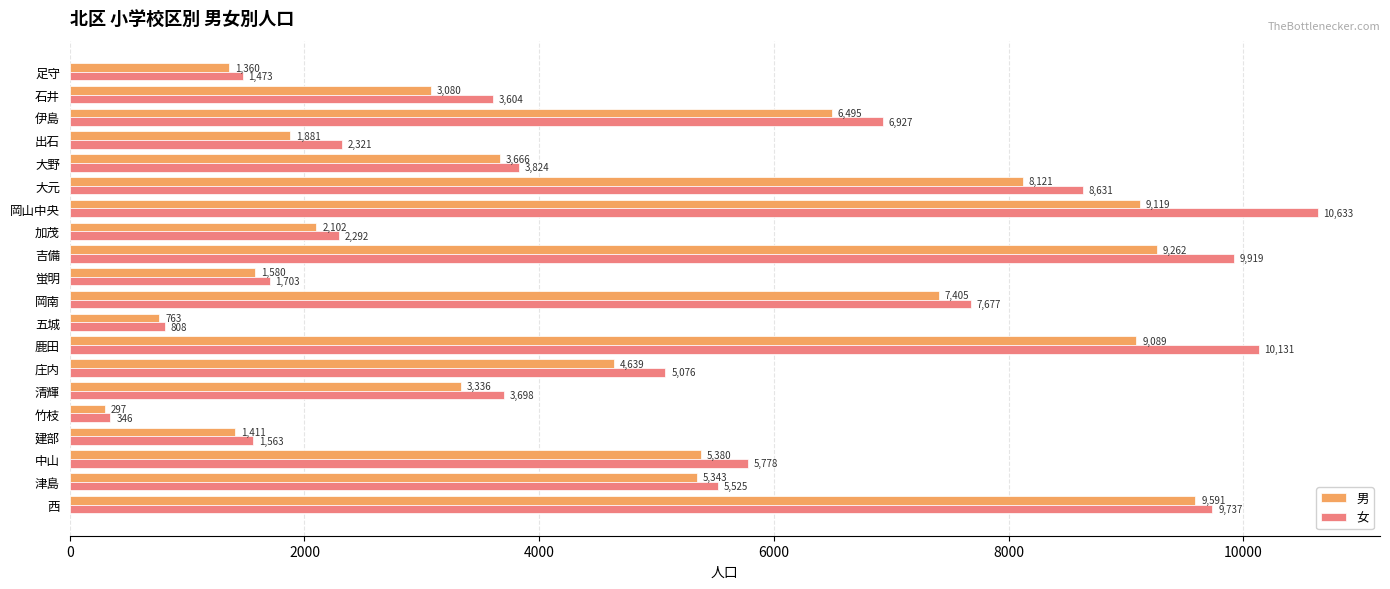

True or false: 女 has a value of 1473 at 足守.

True